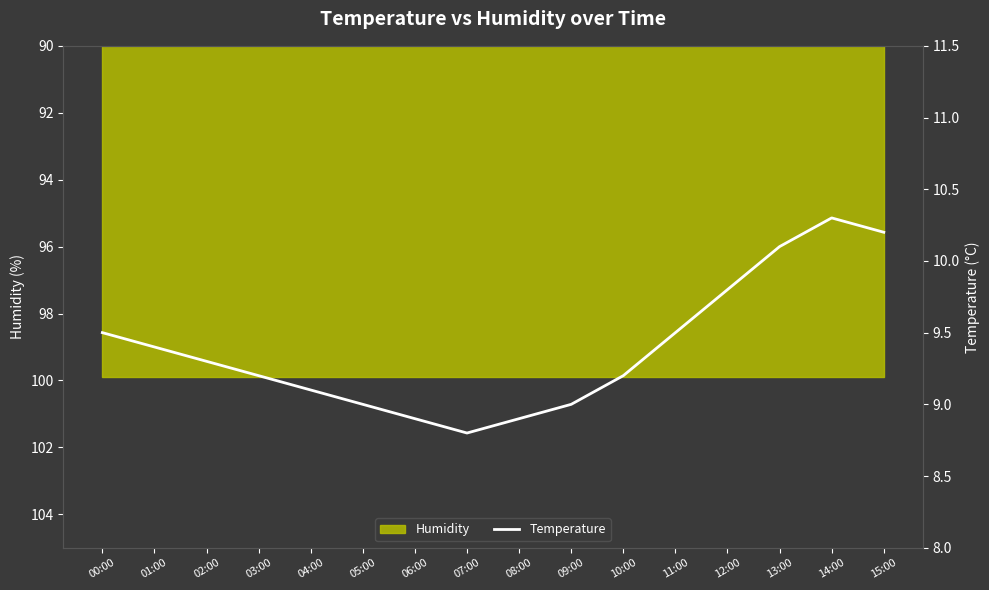

Does the chart display data point markers on the line(s)?

No